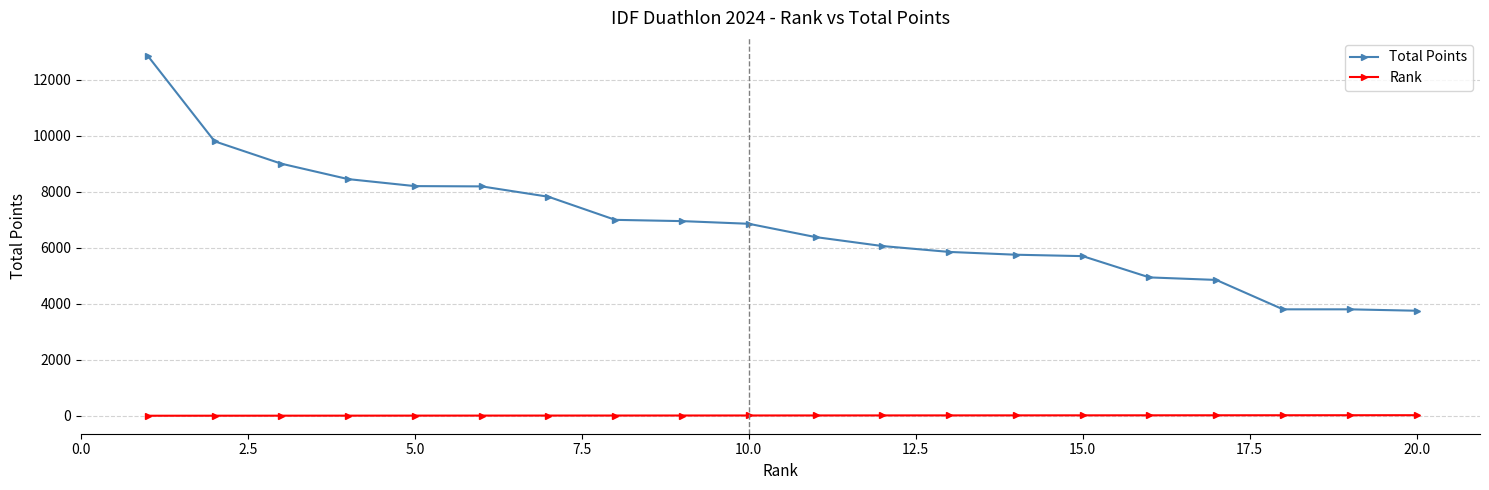

True or false: Total Points and Rank cross at least once.

False